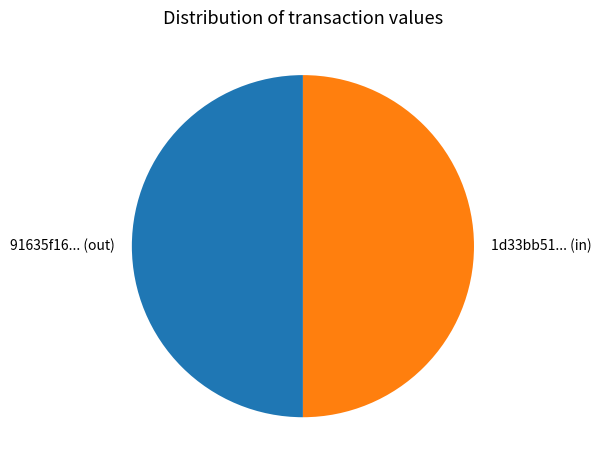

Approximately how many times larger is the value at 91635f16... (out) compared to 1d33bb51... (in)?

1.0